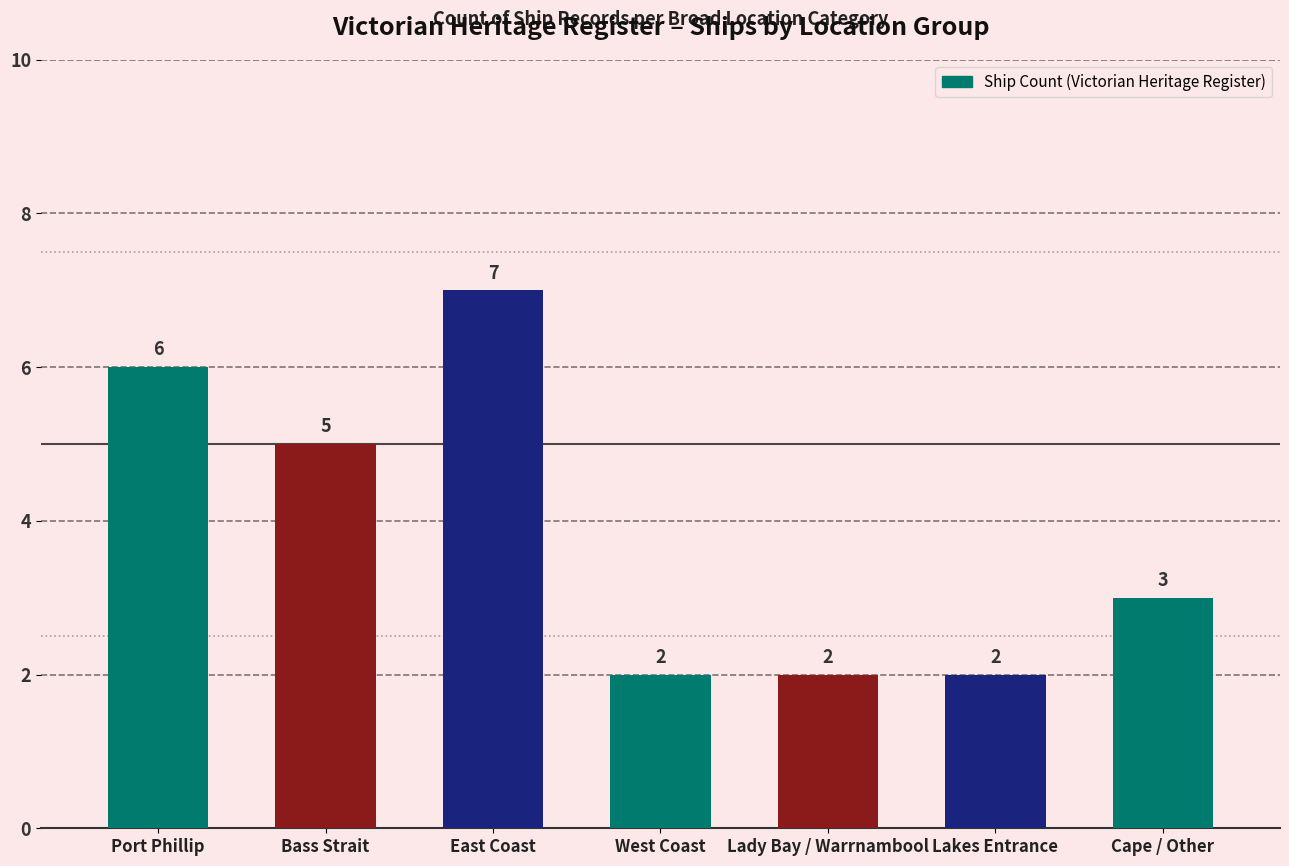

At which label does the data first exceed 3?

Port Phillip